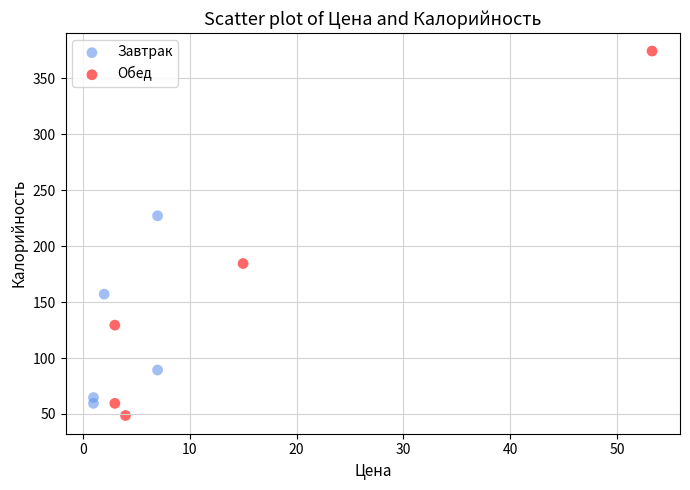

Which series has the widest spread of Y values?

Обед